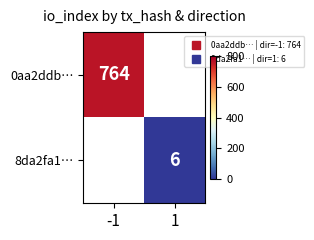

Which category has the highest value across all series?

-1